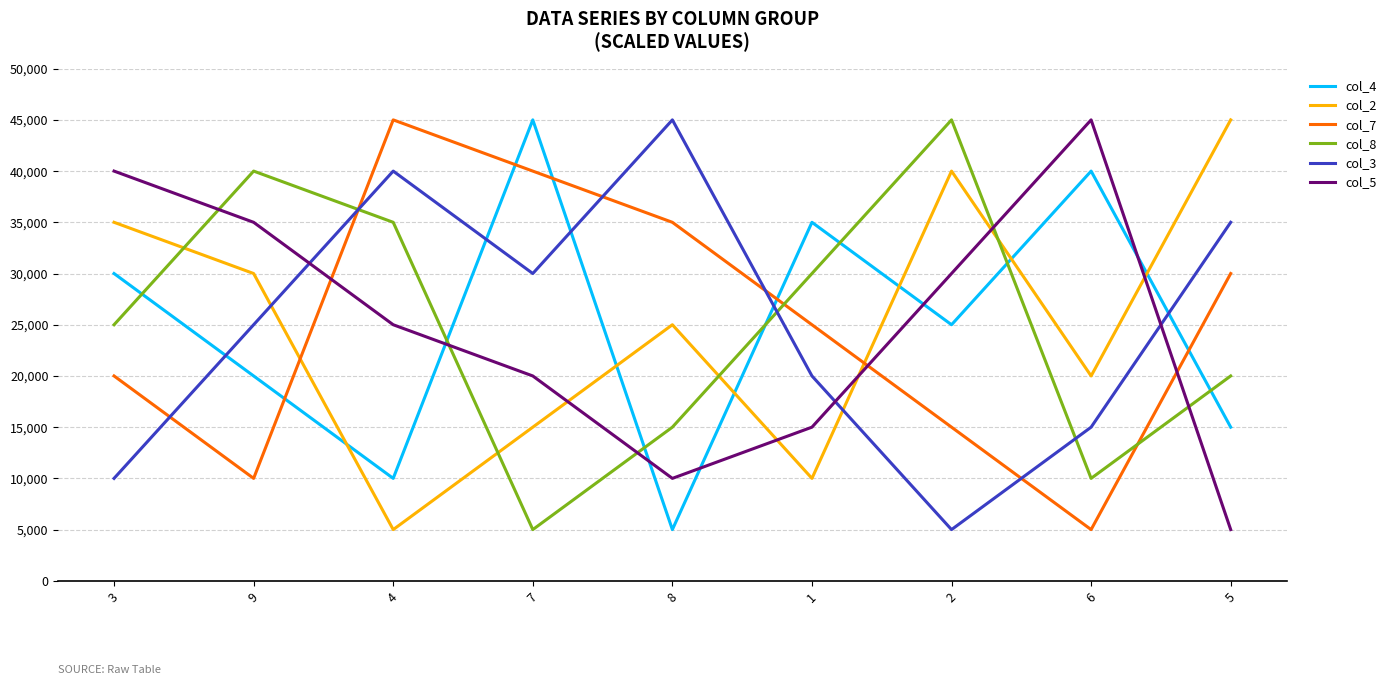

In col_7, how many points are lower than both neighbors (excluding endpoints)?

2